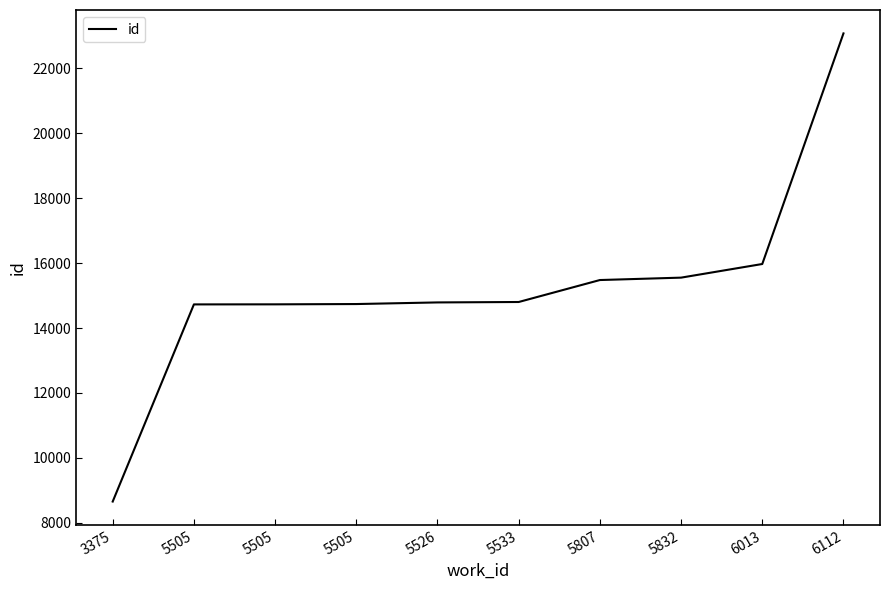

List the labels in order of value, smallest first.

3375, 5505, 5505, 5505, 5526, 5533, 5807, 5832, 6013, 6112